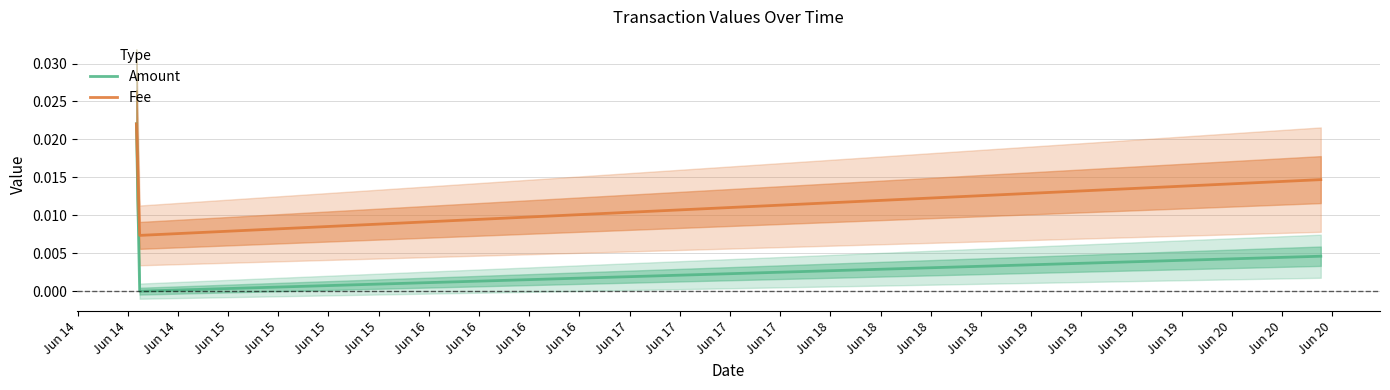

How many lines are shown in the chart?

2